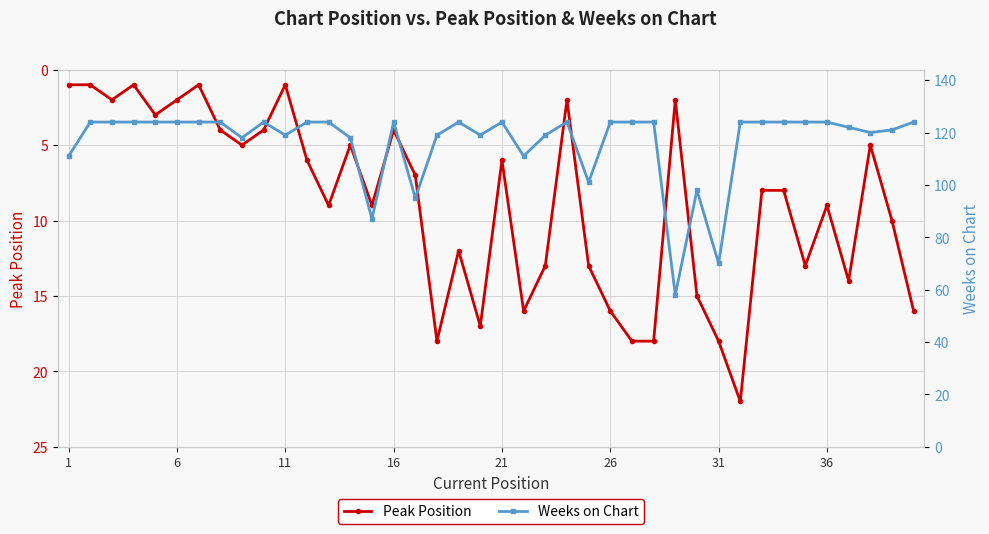

Is it true that Peak Position equals 11 at 31?

False